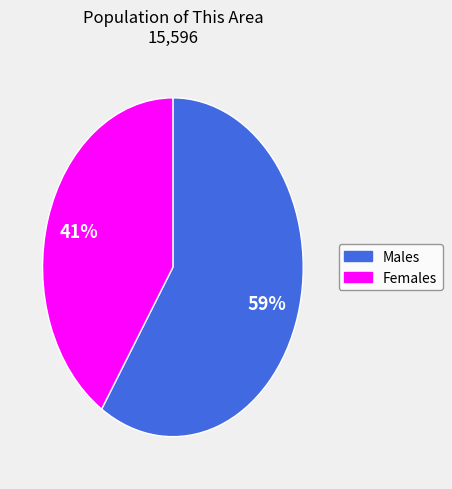

Is there any slice that represents more than half of the pie?

Yes